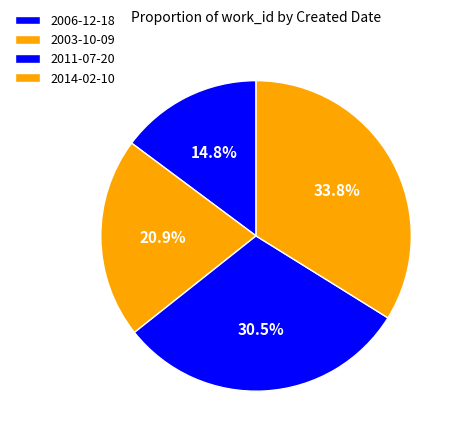

How many segments does this pie chart have?

4